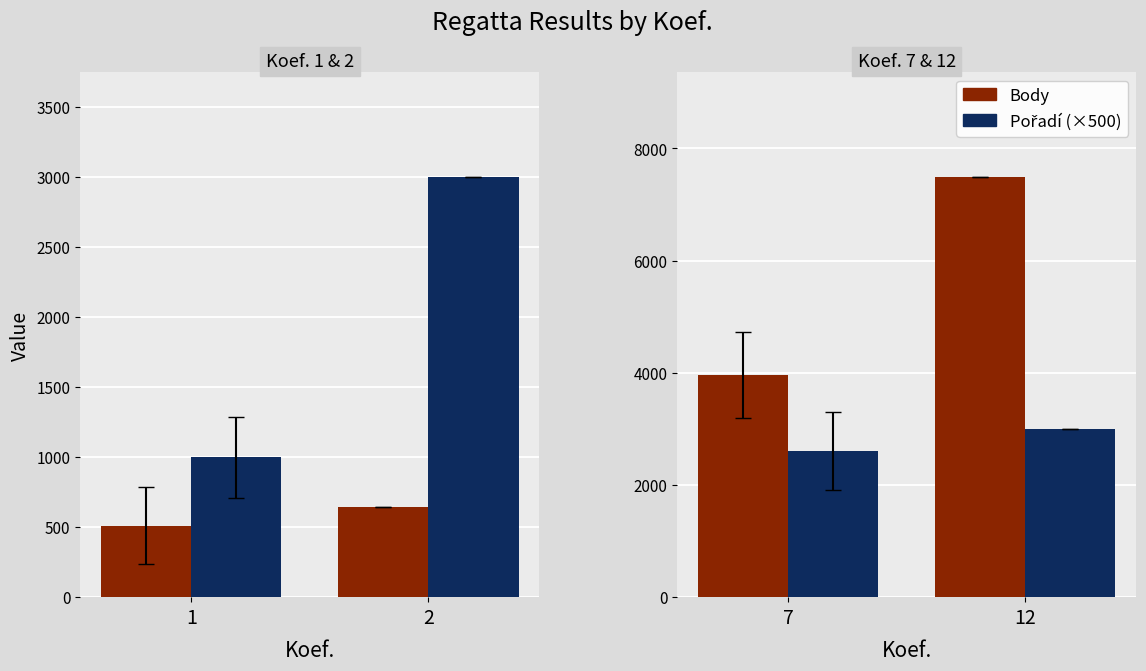

At which label does Pořadí (×500) reach its peak?

2